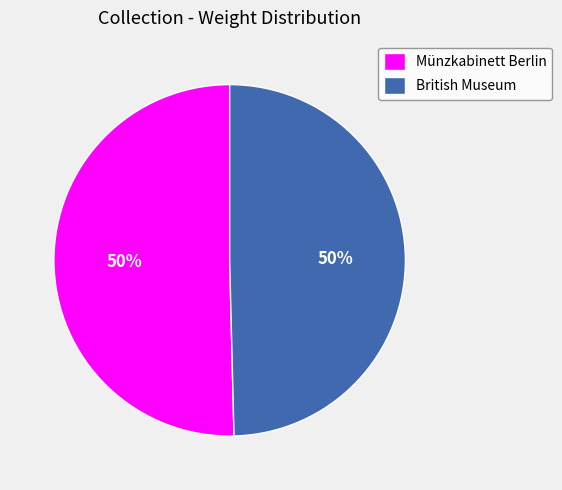

To the nearest percent, what is the combined percentage of Münzkabinett Berlin and British Museum?

100%